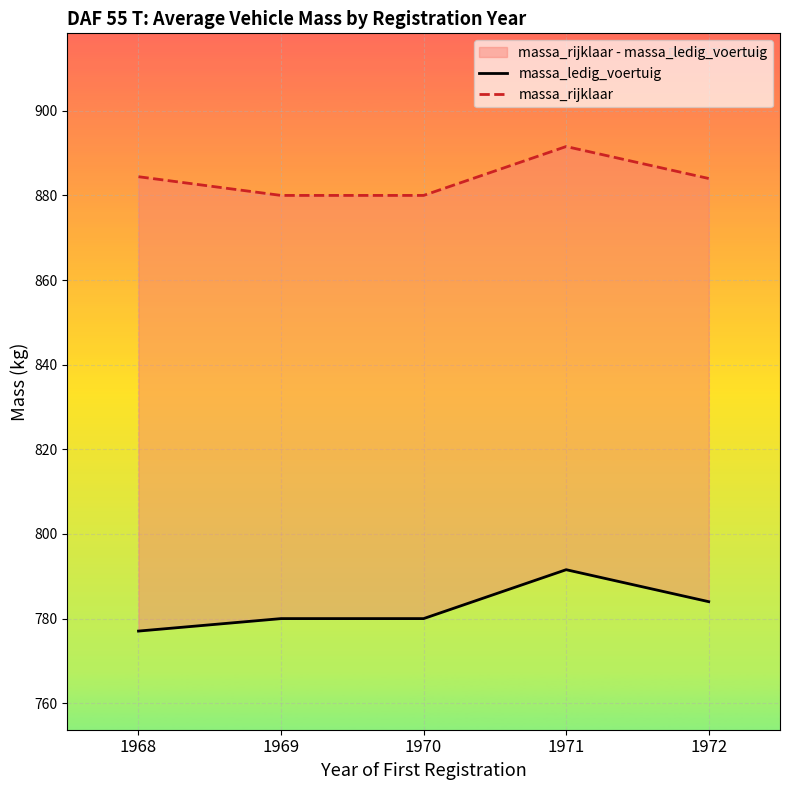

What is the greatest value displayed?

891.6